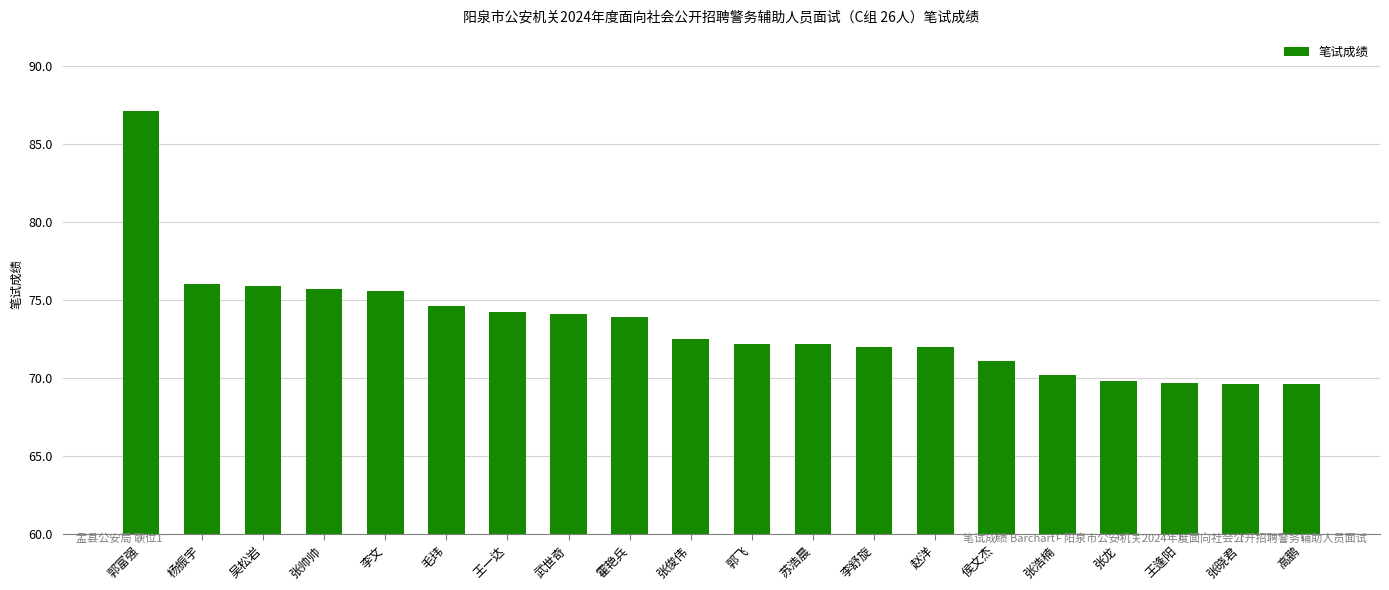

What is the label of the 11th bar from the left?

郭飞